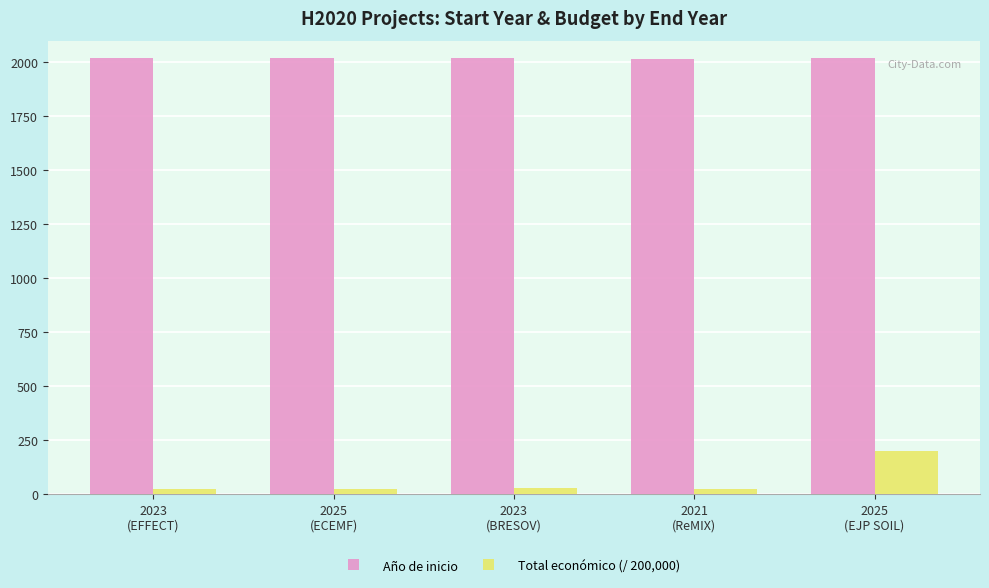

What is the greatest value displayed?

2021.0